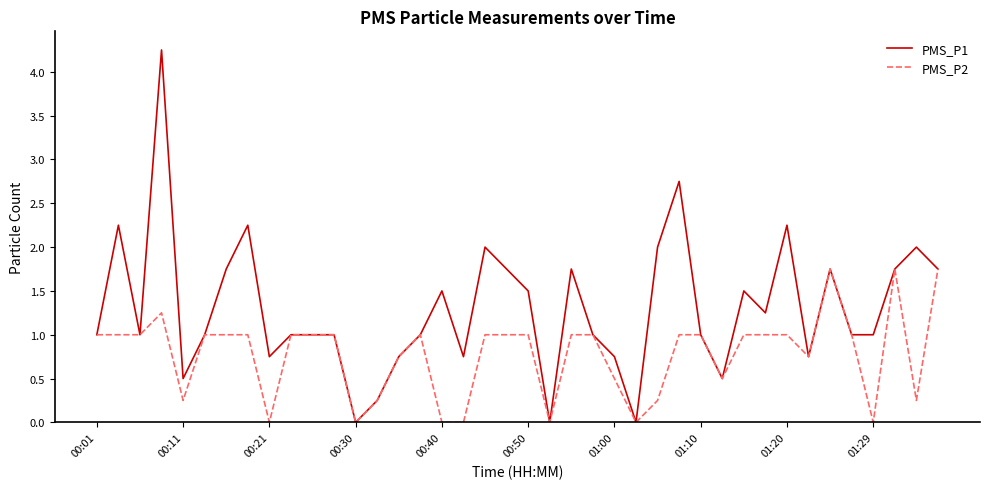

Is this an area chart (filled region under the line)?

No